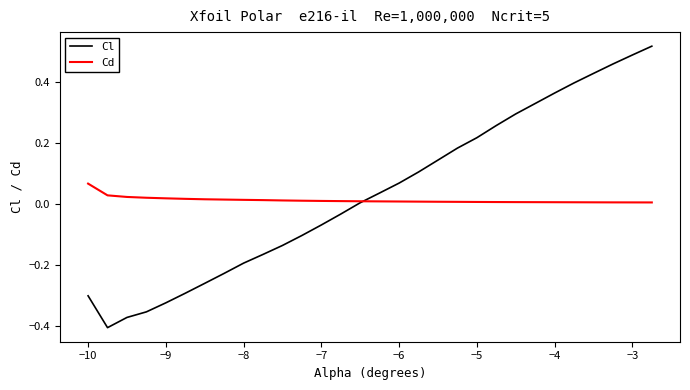

At how many categories does at least one series exceed 0?

30